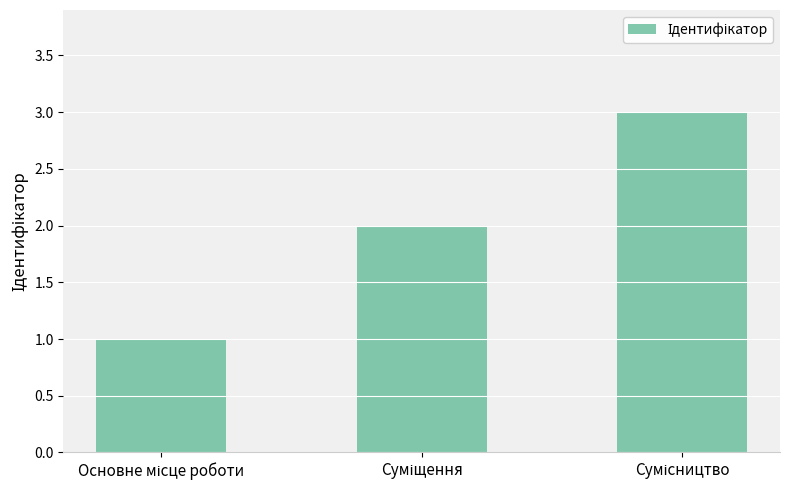

What is the greatest value displayed?

3